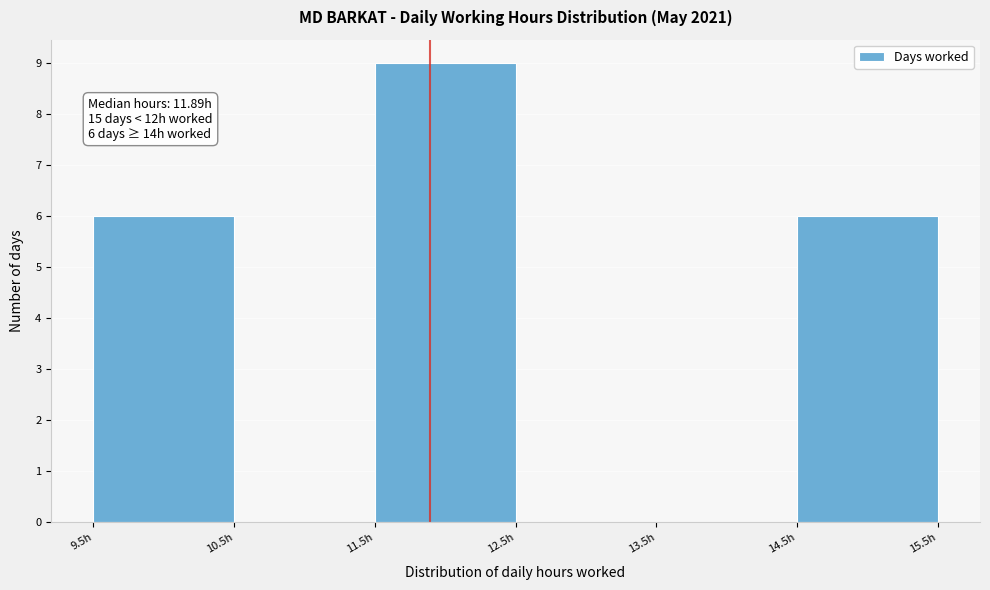

Over which range of the x-axis is the bar tallest?

11.5 to 12.5